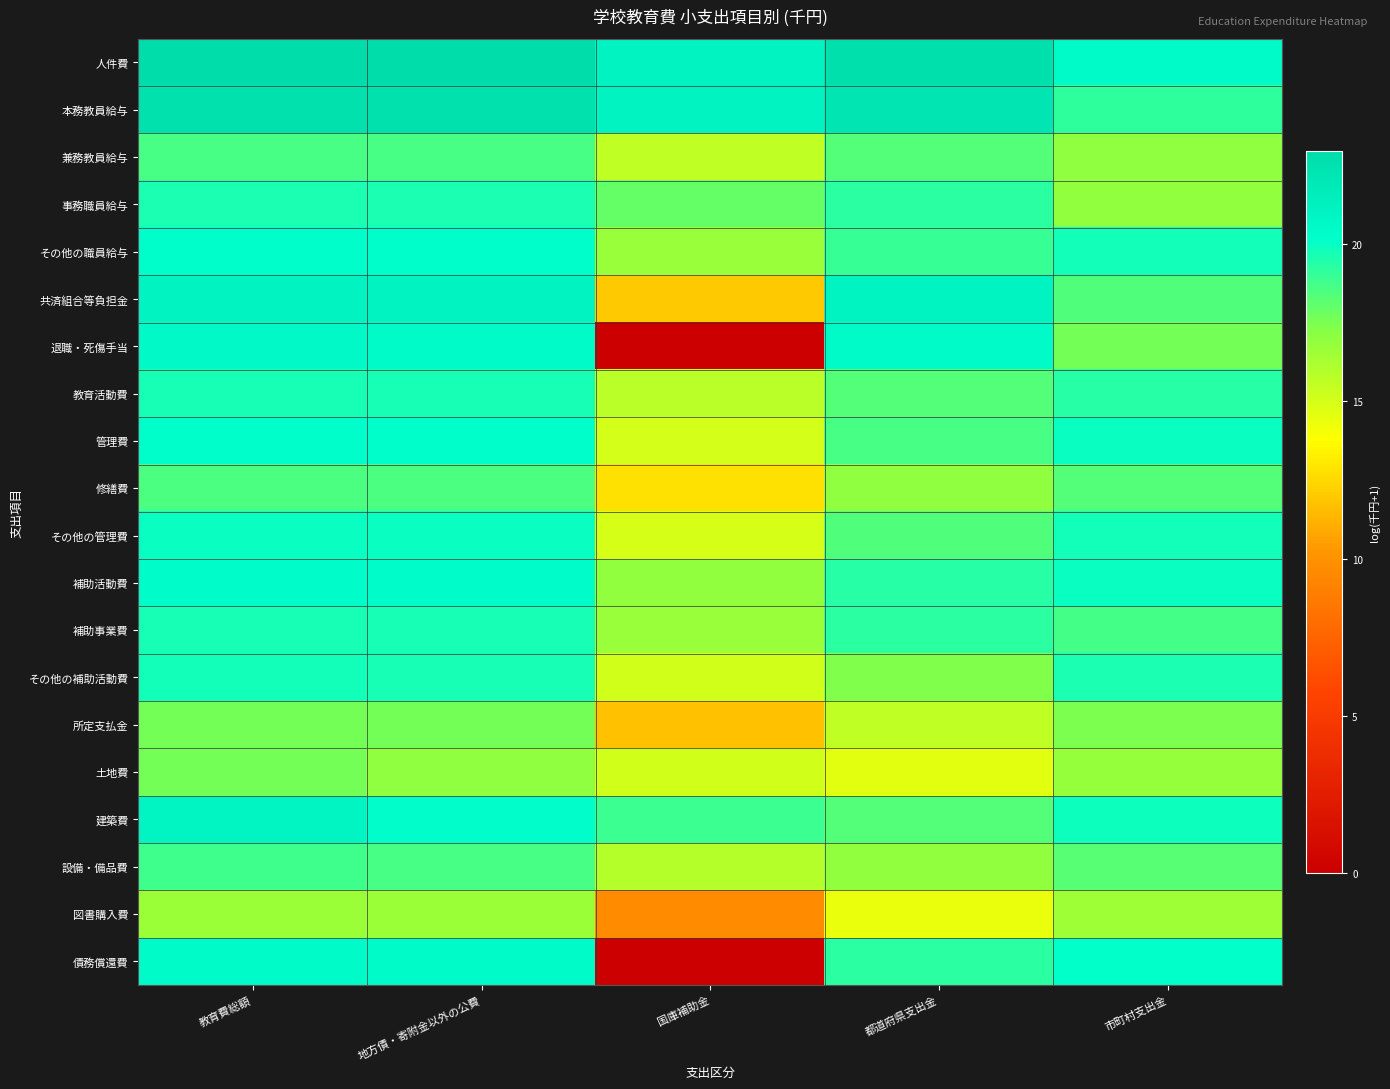

At which category does the chart reach its minimum across all series?

国庫補助金